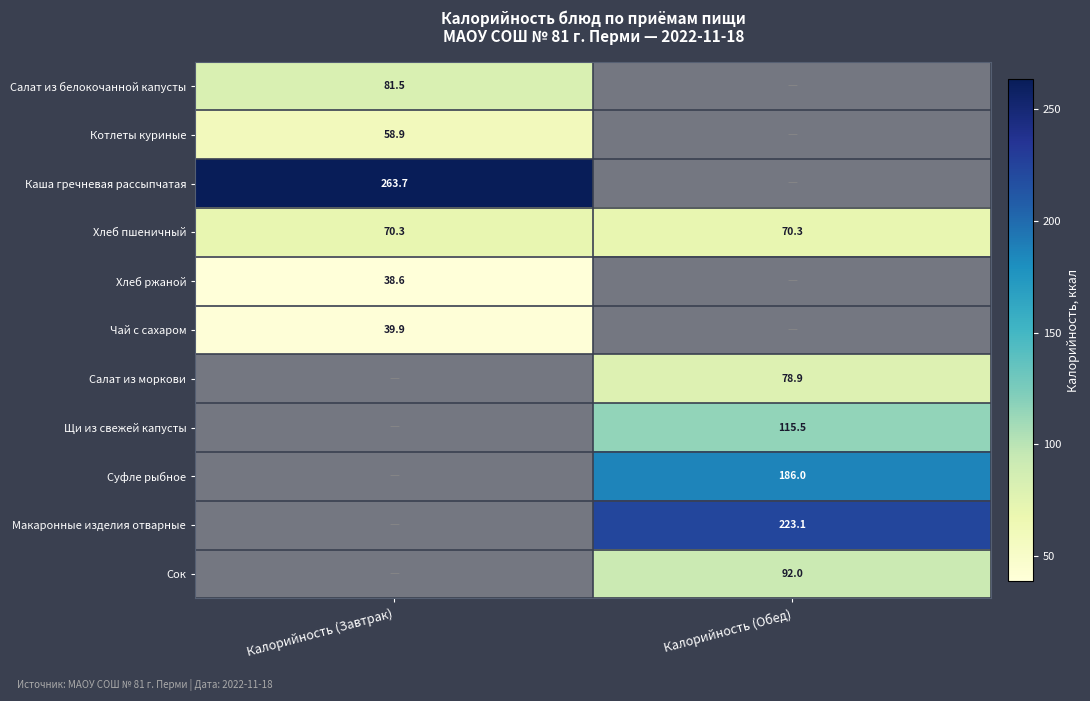

Is it true that Салат из белокочанной капусты equals 81.5 at Калорийность (Завтрак)?

True